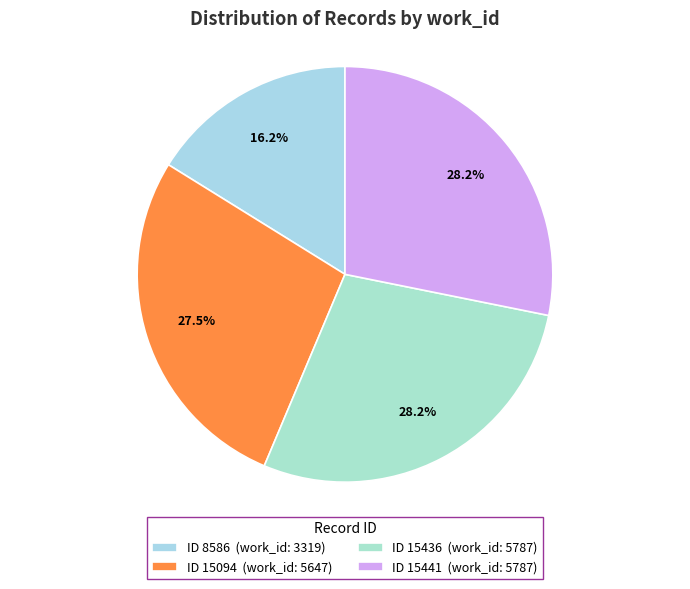

What is the smallest slice in the pie chart?

ID 8586 (work_id: 3319)